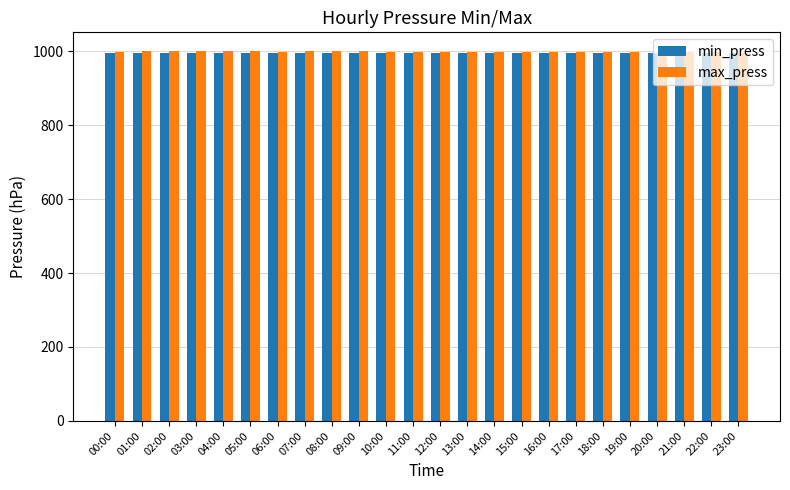

What are all the series names shown in the legend?

min_press, max_press